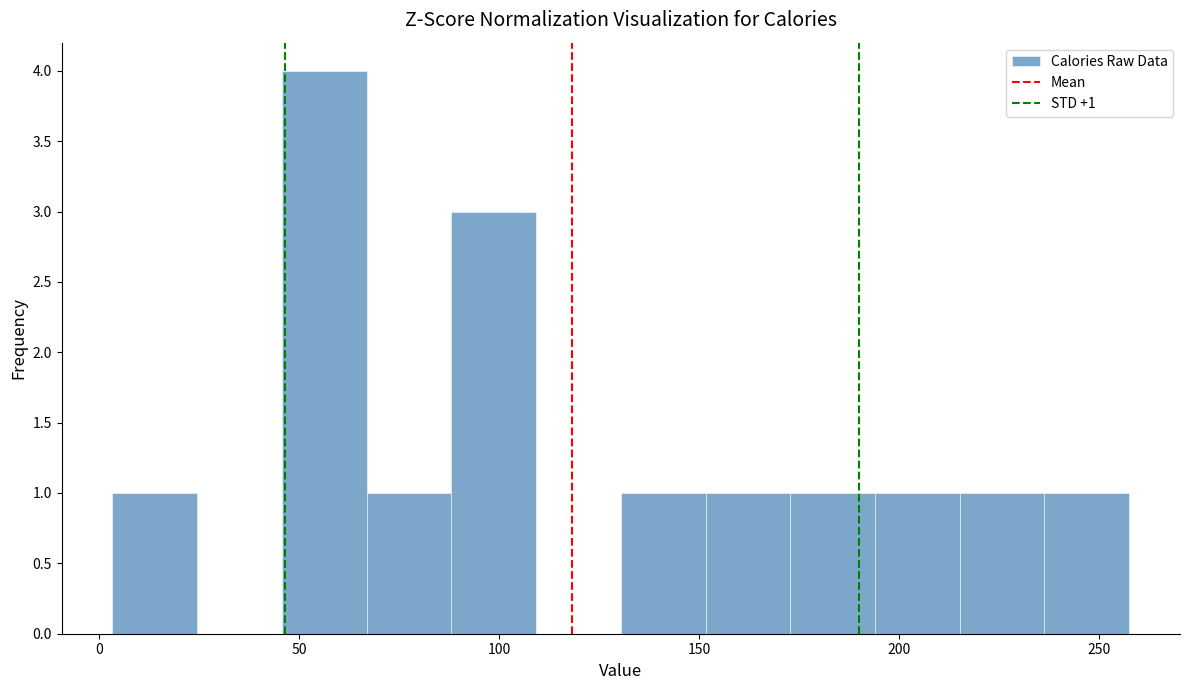

Which range on the x-axis has the tallest bar?

45 to 65